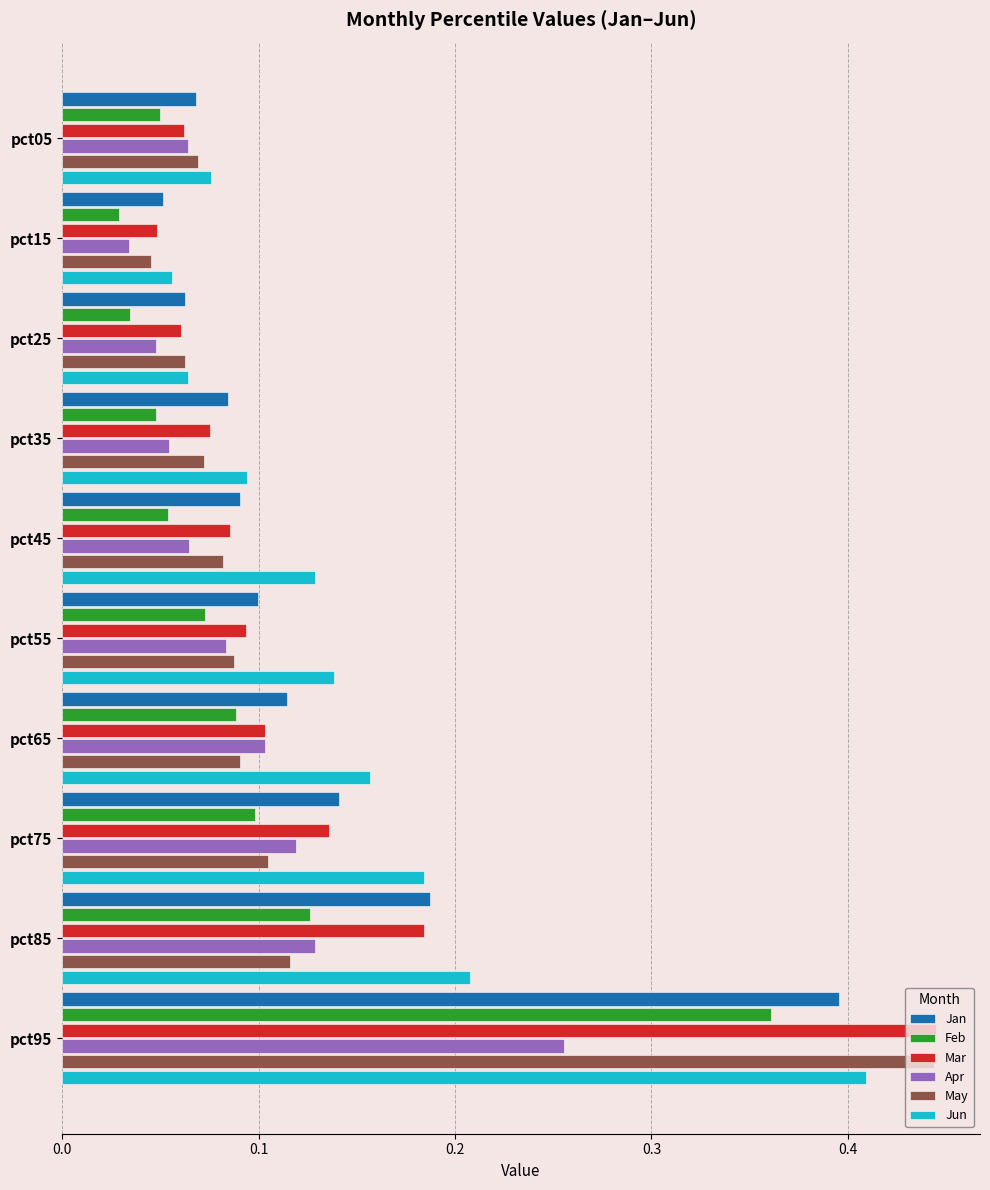

What is the sum of all Jan values?

1.3